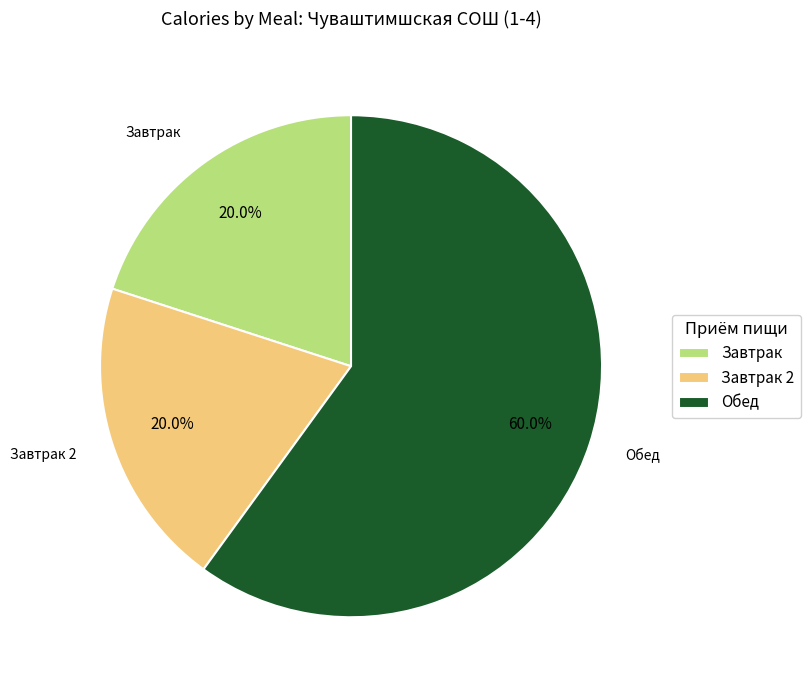

What percentage is the Завтрак slice, to the nearest percent?

20%